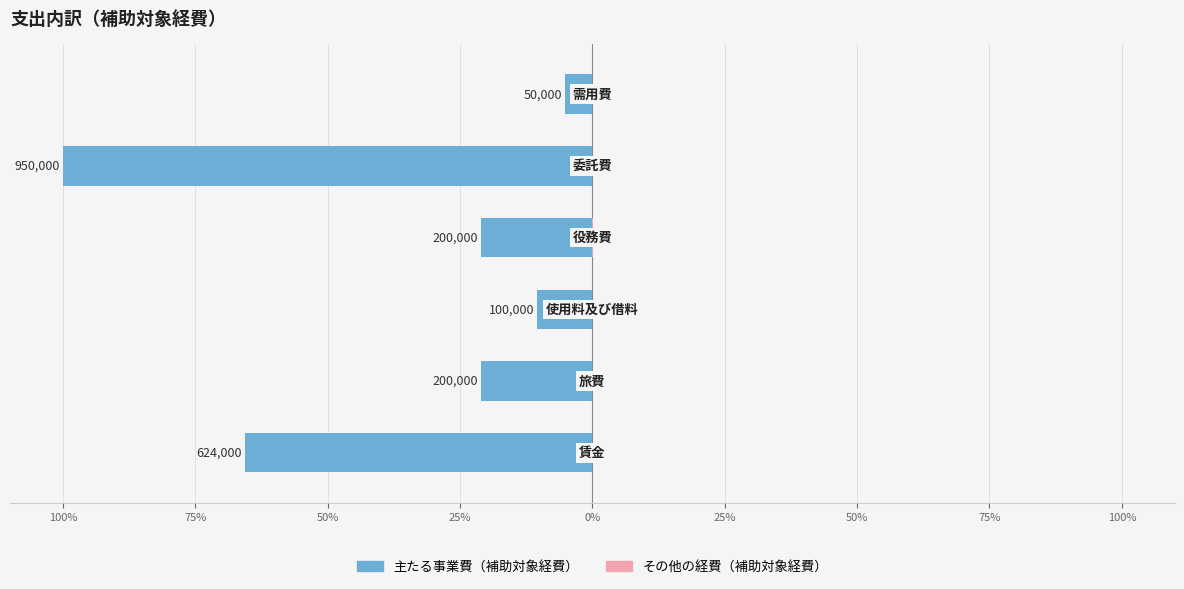

Rank the series at 50% from highest to lowest value.

その他の経費（補助対象経費）, 主たる事業費（補助対象経費）